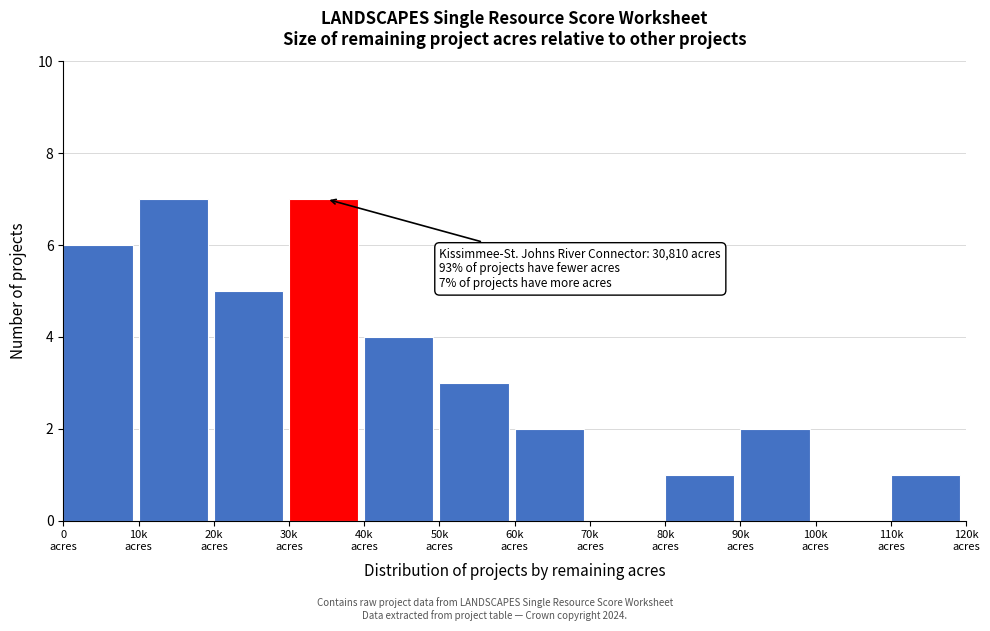

What is the greatest value displayed?

7